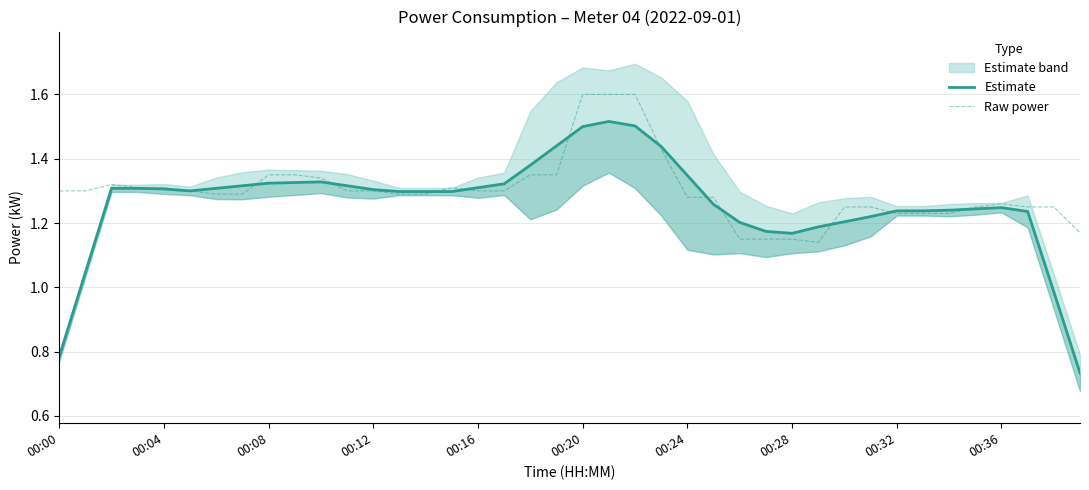

What is the total value across all series at 39?

1.9